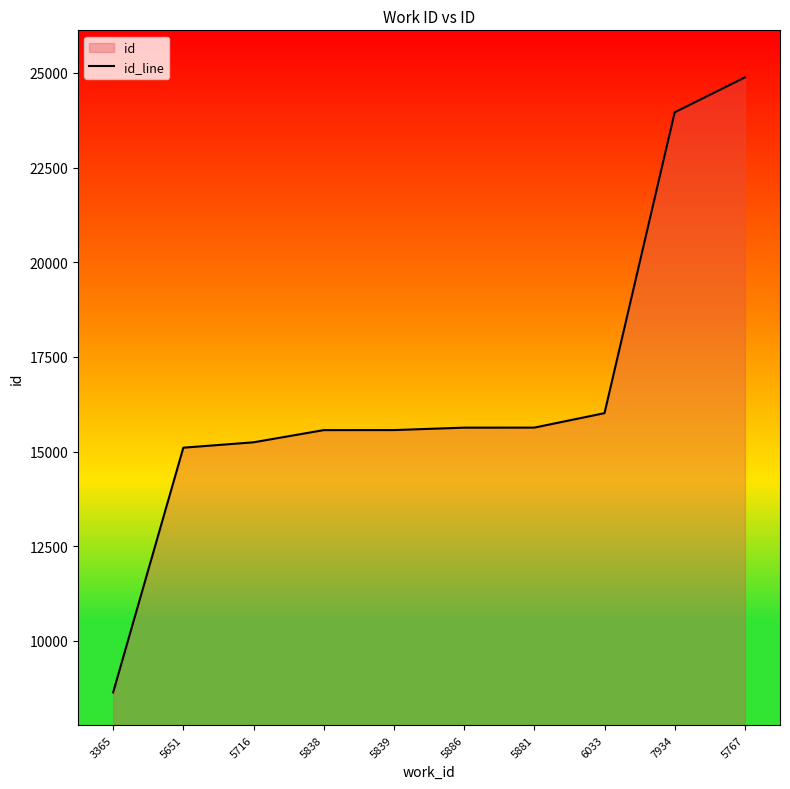

True or false: the data shows 6191 at 5839.

False